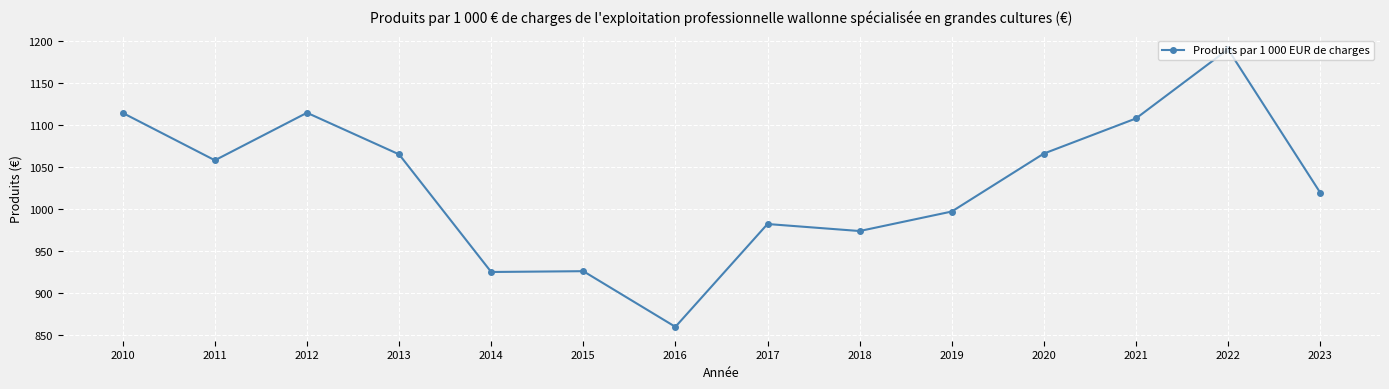

True or false: there are more than 0 points higher than both neighbors.

True